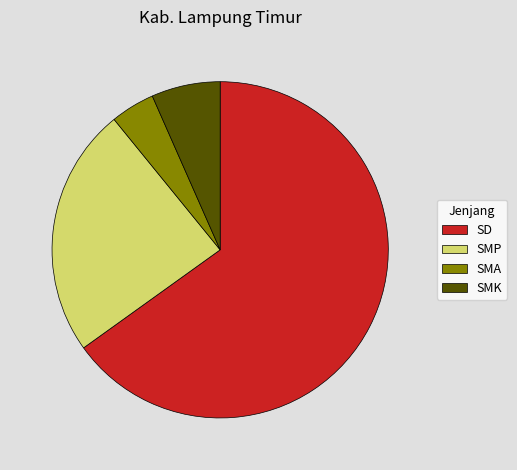

Is the sum of SMA and SMP greater than half?

No